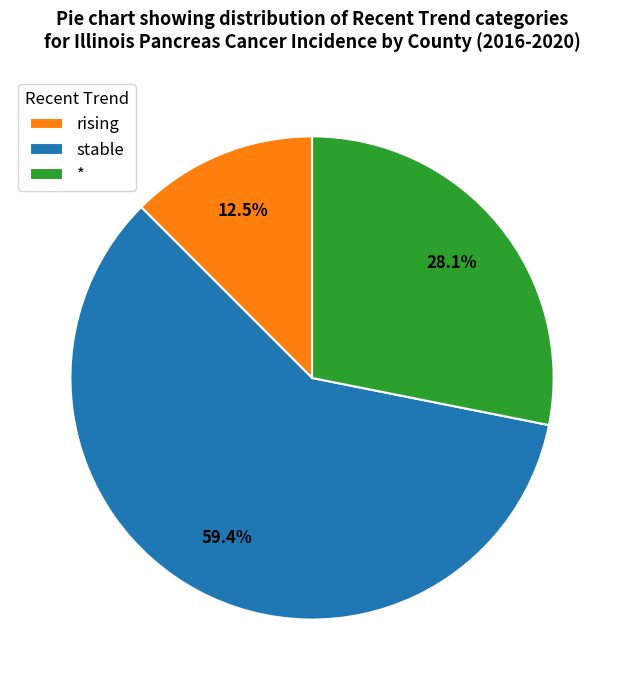

To the nearest percent, what is the difference between the rising and * slice percentages?

16%